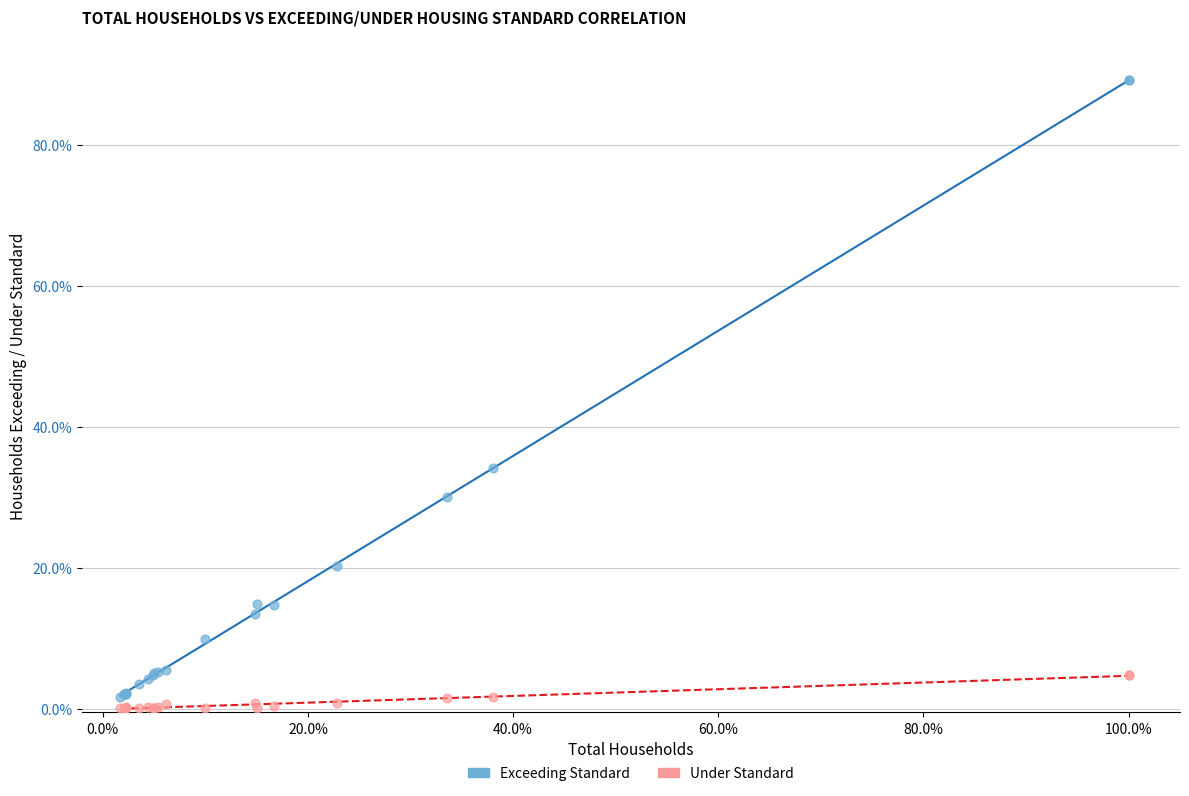

Which series has the largest Y range (max minus min)?

Exceeding Standard